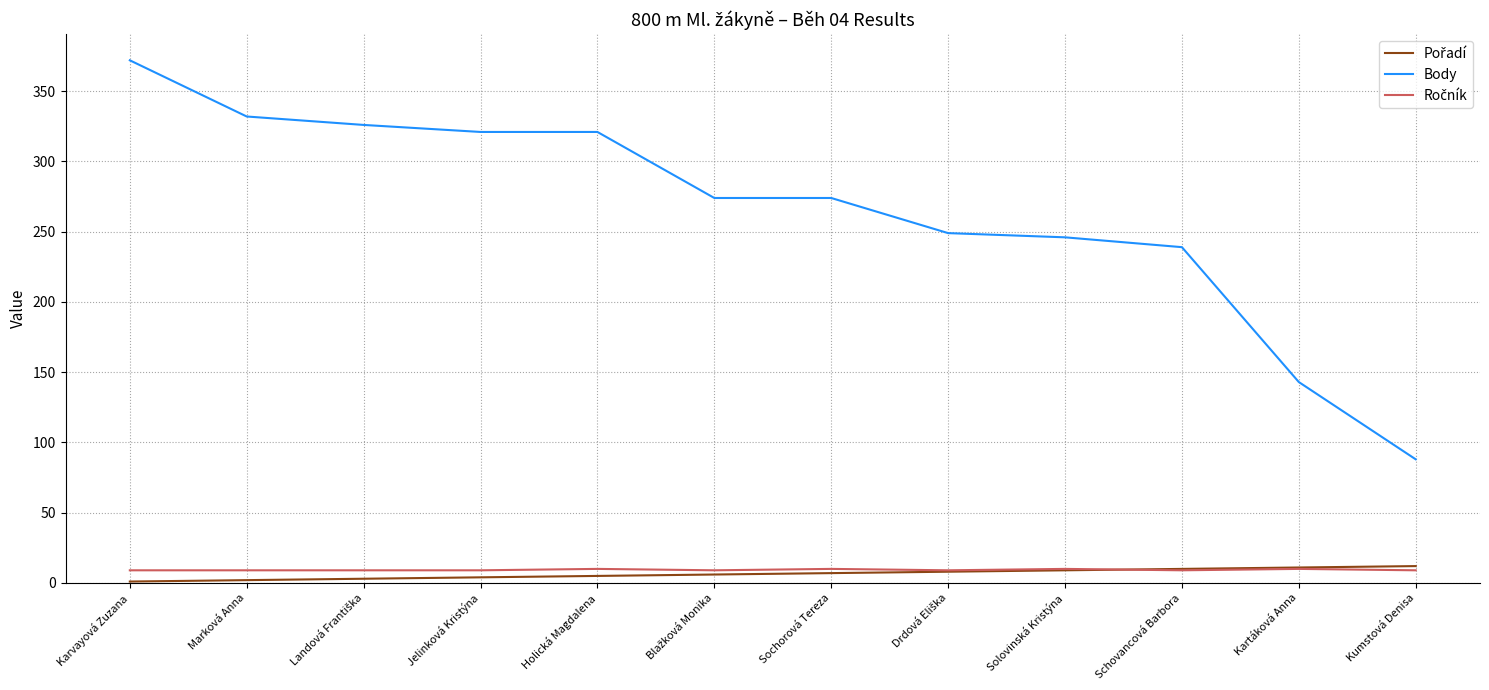

How many lines are shown in the chart?

3